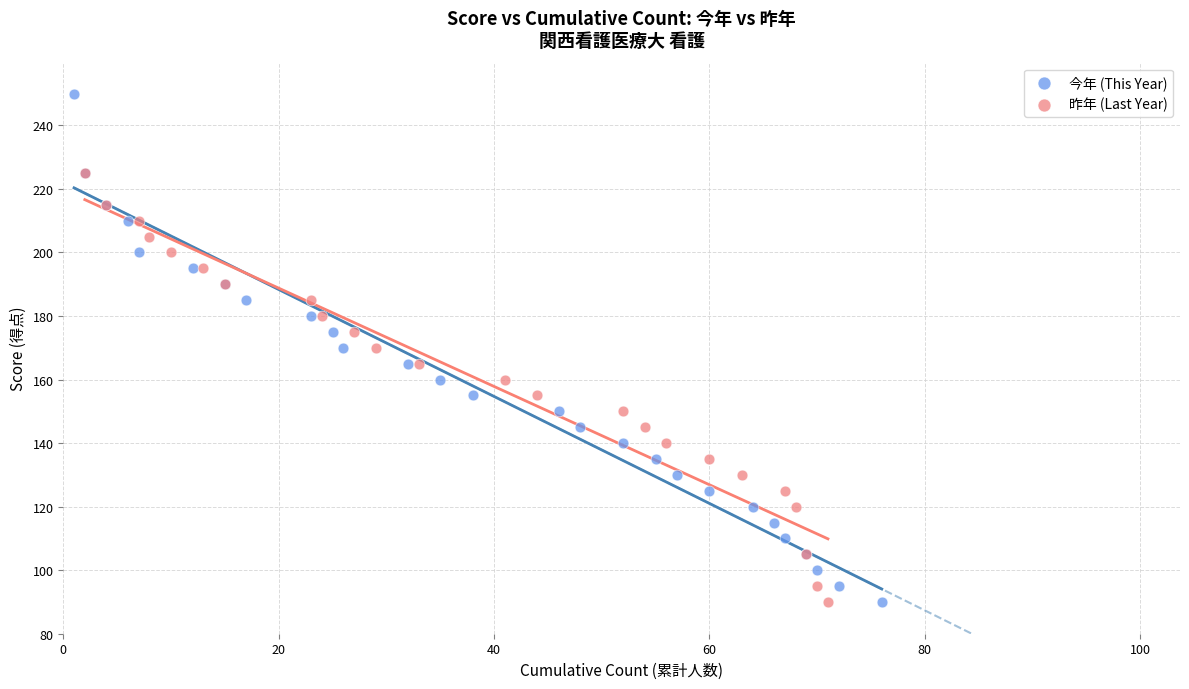

Which series contains the highest Y value?

今年 (This Year)